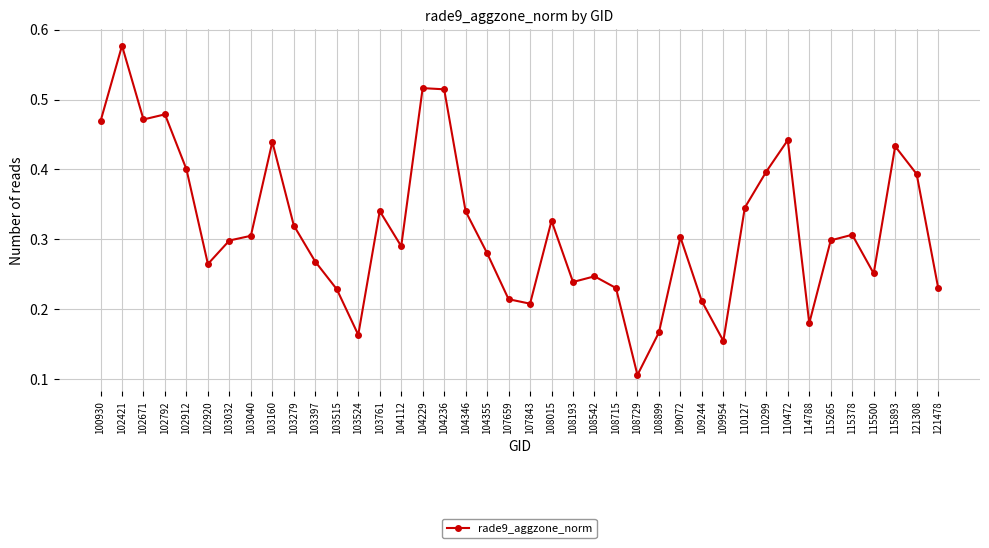

What is the sum of all values?

12.7